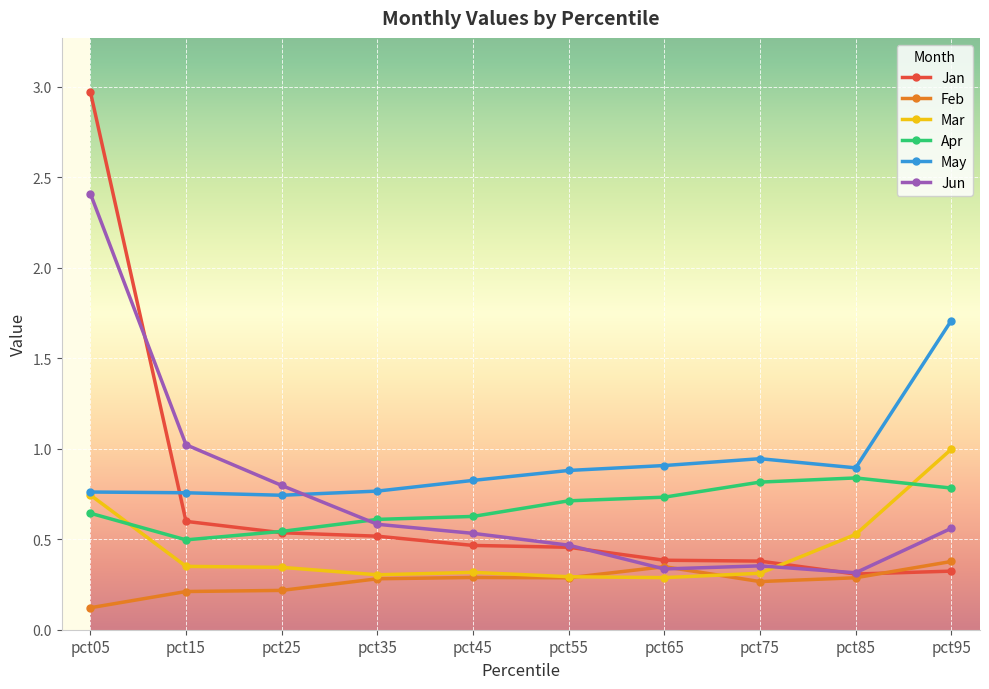

How many times do Mar and Jun cross each other?

1